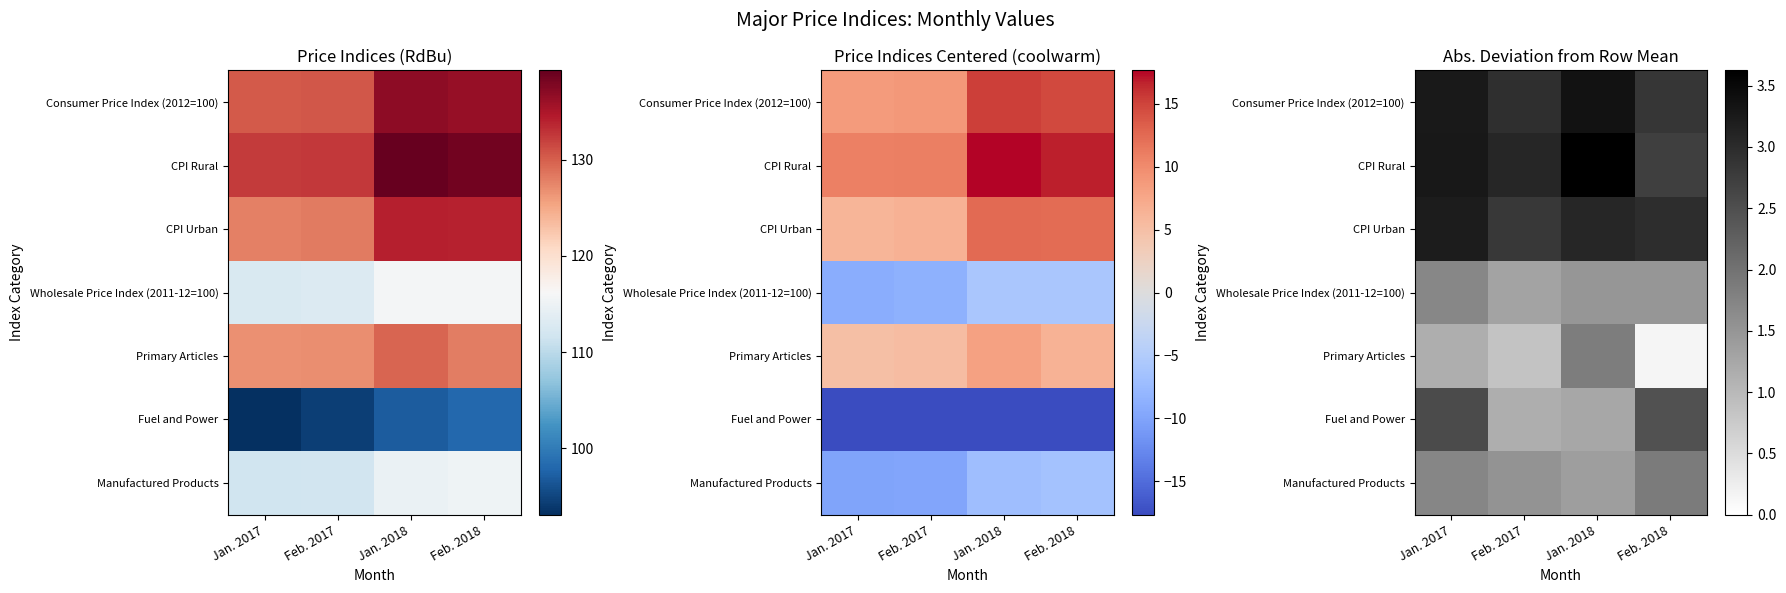

What is the minimum value shown in the chart?

0.2